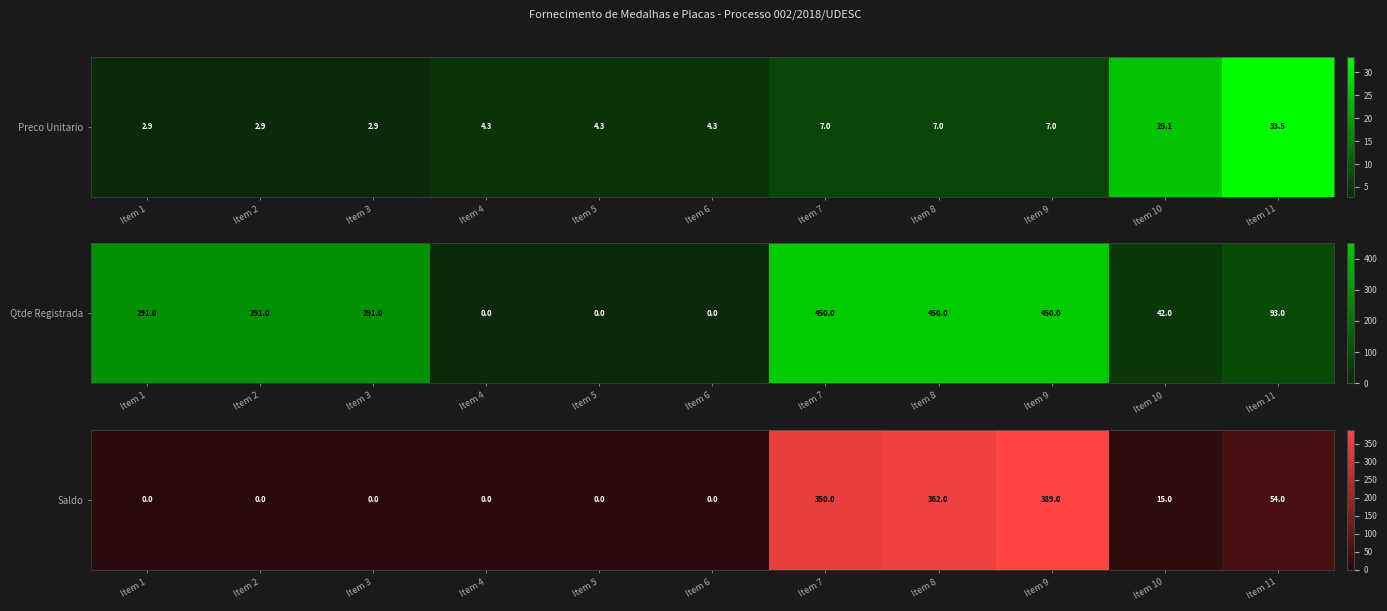

Count the number of values greater than 0.

5